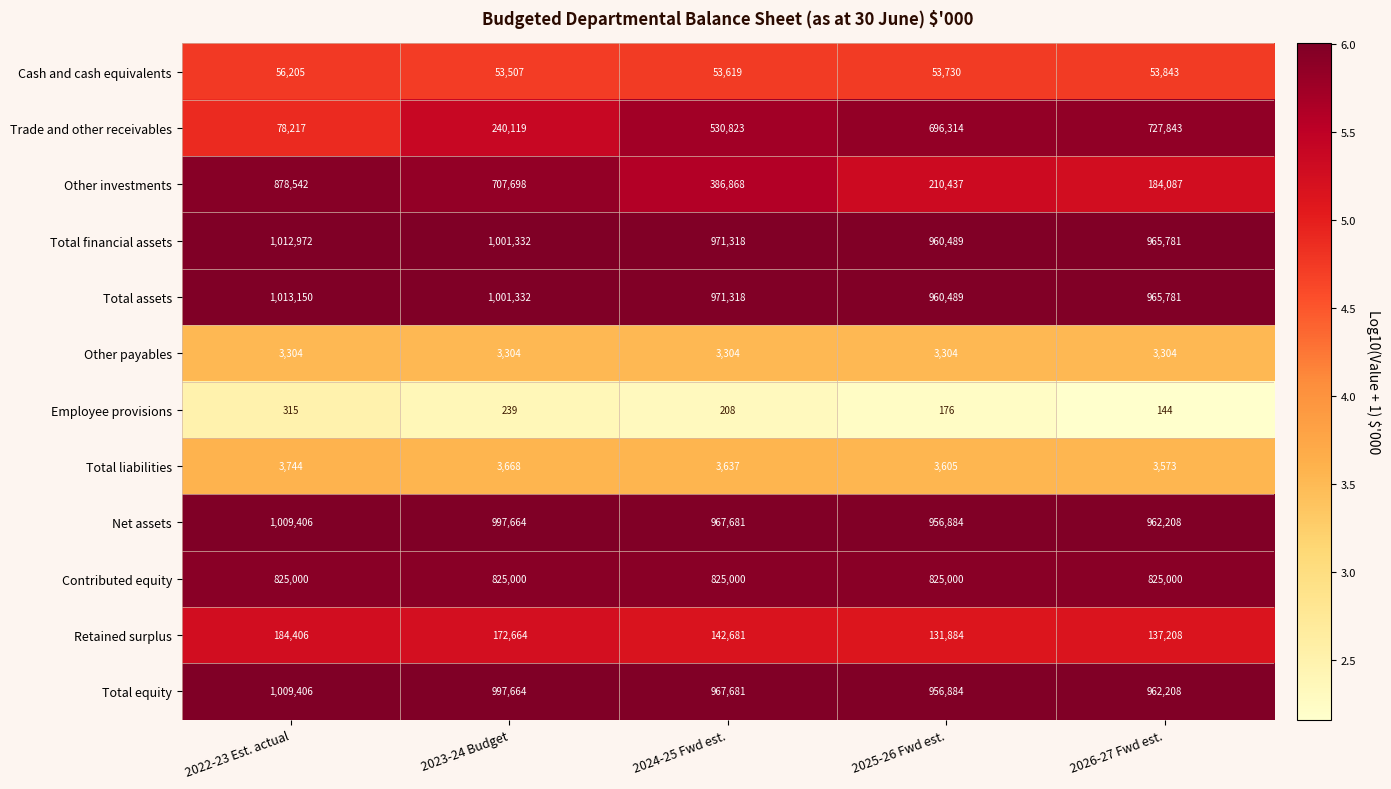

What is the average value of the Cash and cash equivalents series?

54181